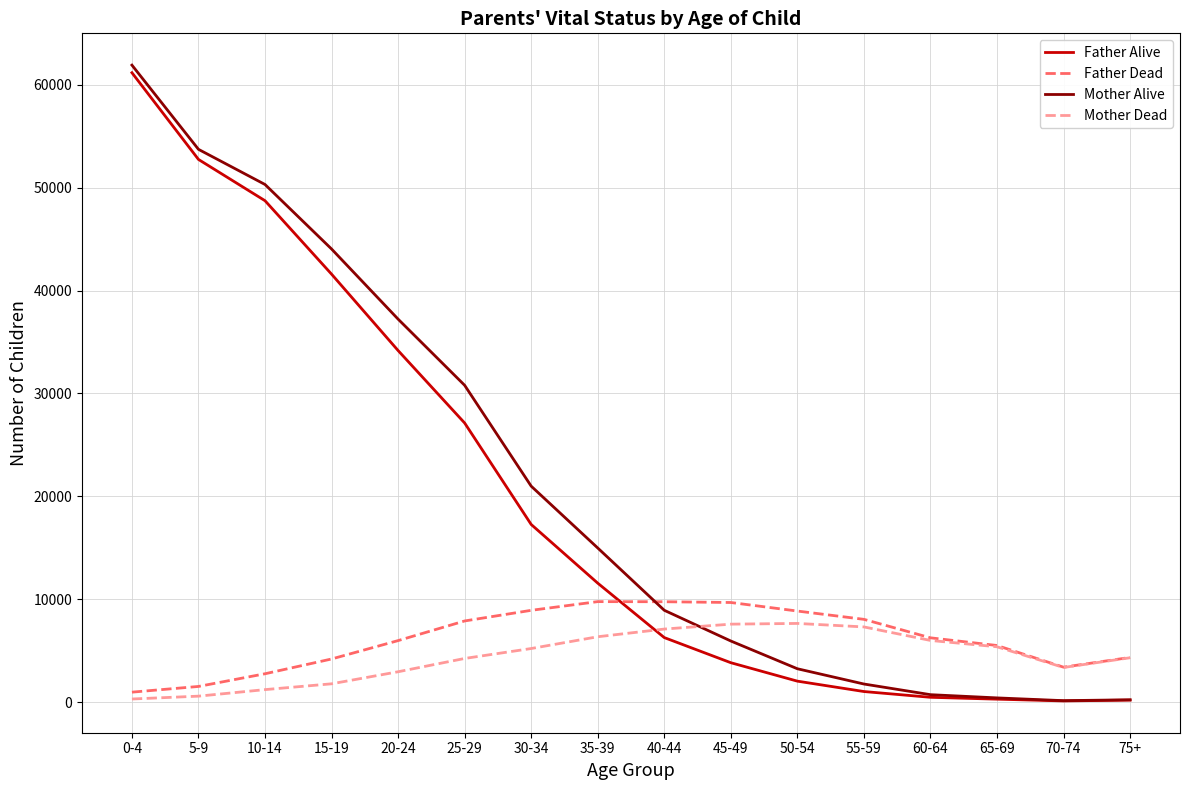

Does the chart display data point markers on the line(s)?

No